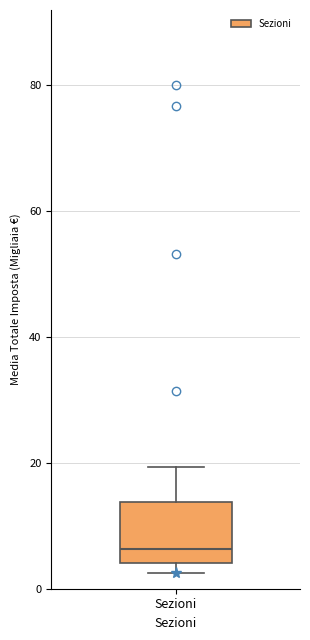

Read this box plot against the y-axis: the position of the median line, the range covered by the box, and the ends of both whiskers. The values are not printed on the chart, so give them approximately, as read against the axis.

median 6, box 4 to 14, whiskers 2 to 20